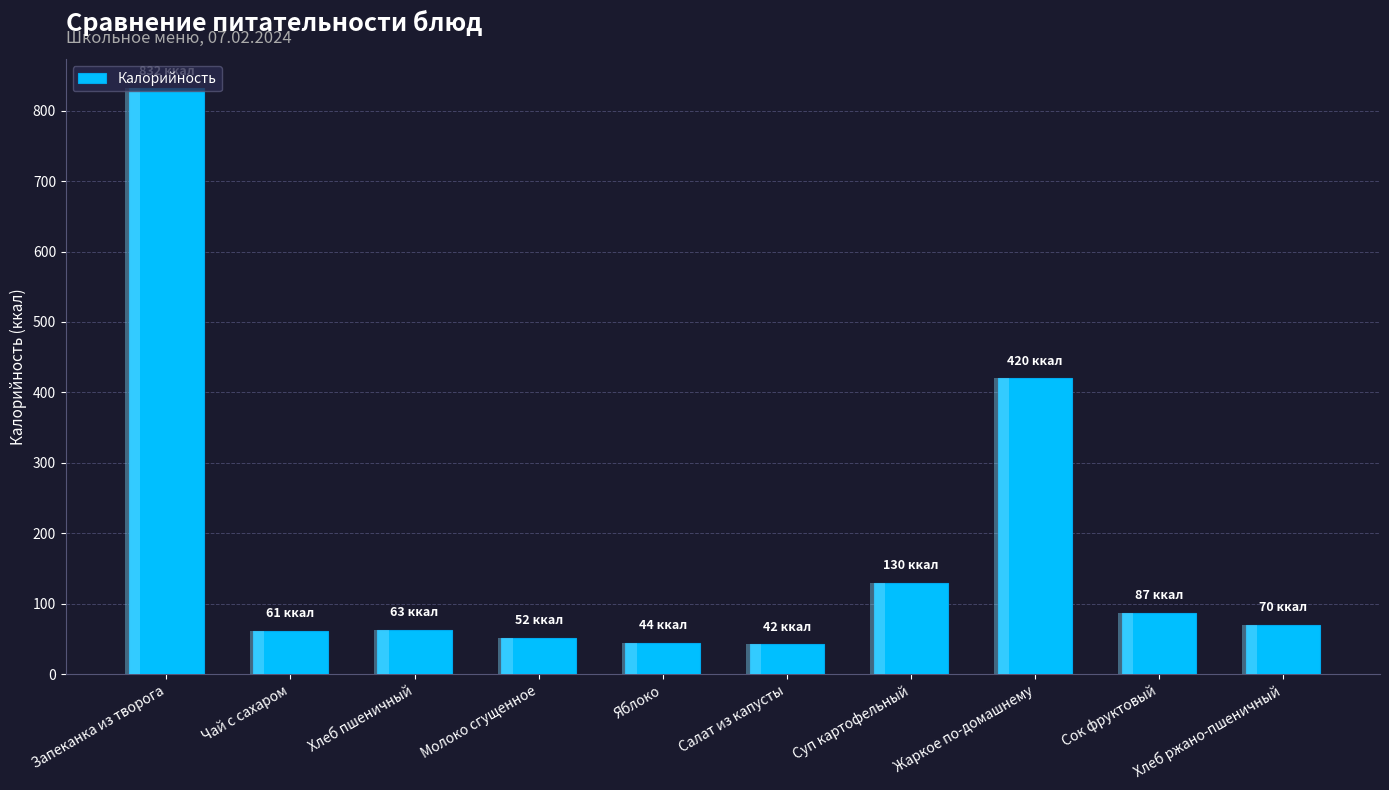

Rank the categories by value from highest to lowest.

Запеканка из творога, Жаркое по-домашнему, Суп картофельный, Сок фруктовый, Хлеб ржано-пшеничный, Хлеб пшеничный, Чай с сахаром, Молоко сгущенное, Яблоко, Салат из капусты